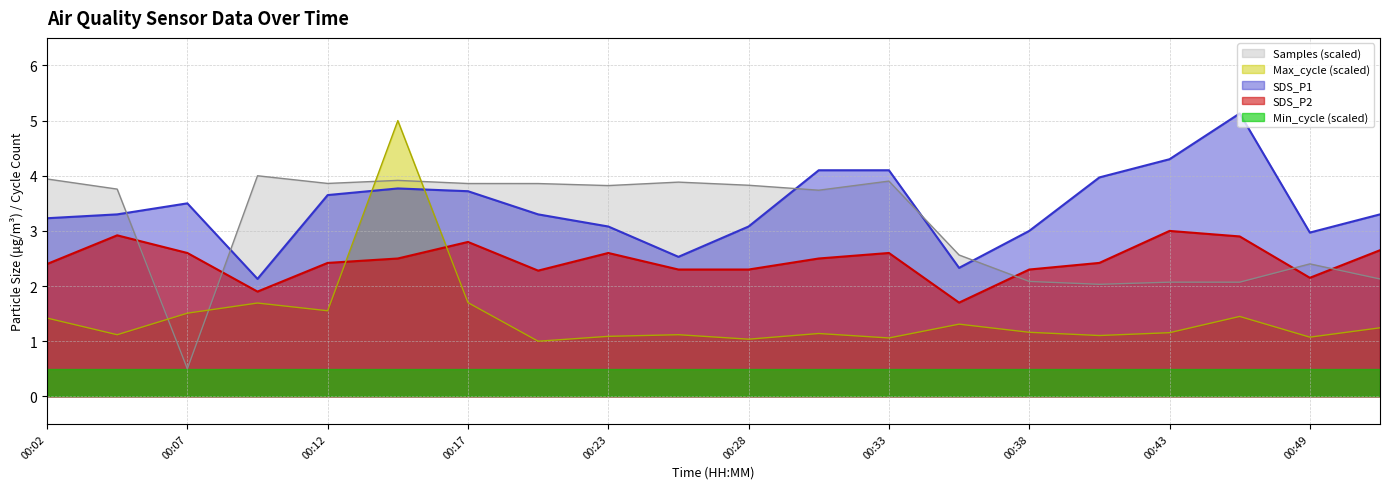

Is it true that Max_cycle_scaled equals 0.5 at 00:38?

False